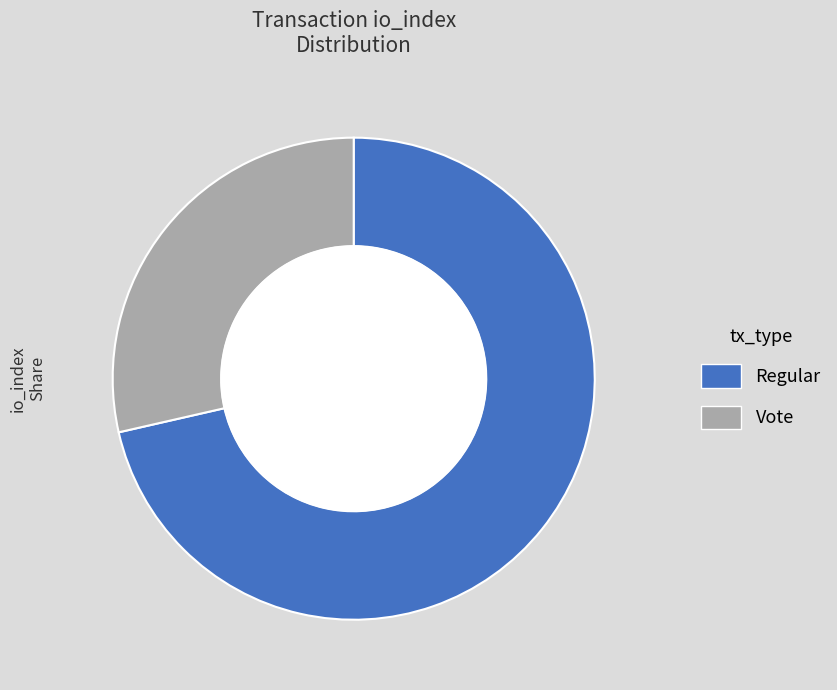

What is the ratio of the value at Regular (io_index=5) to the value at Vote (io_index=2)?

2.5